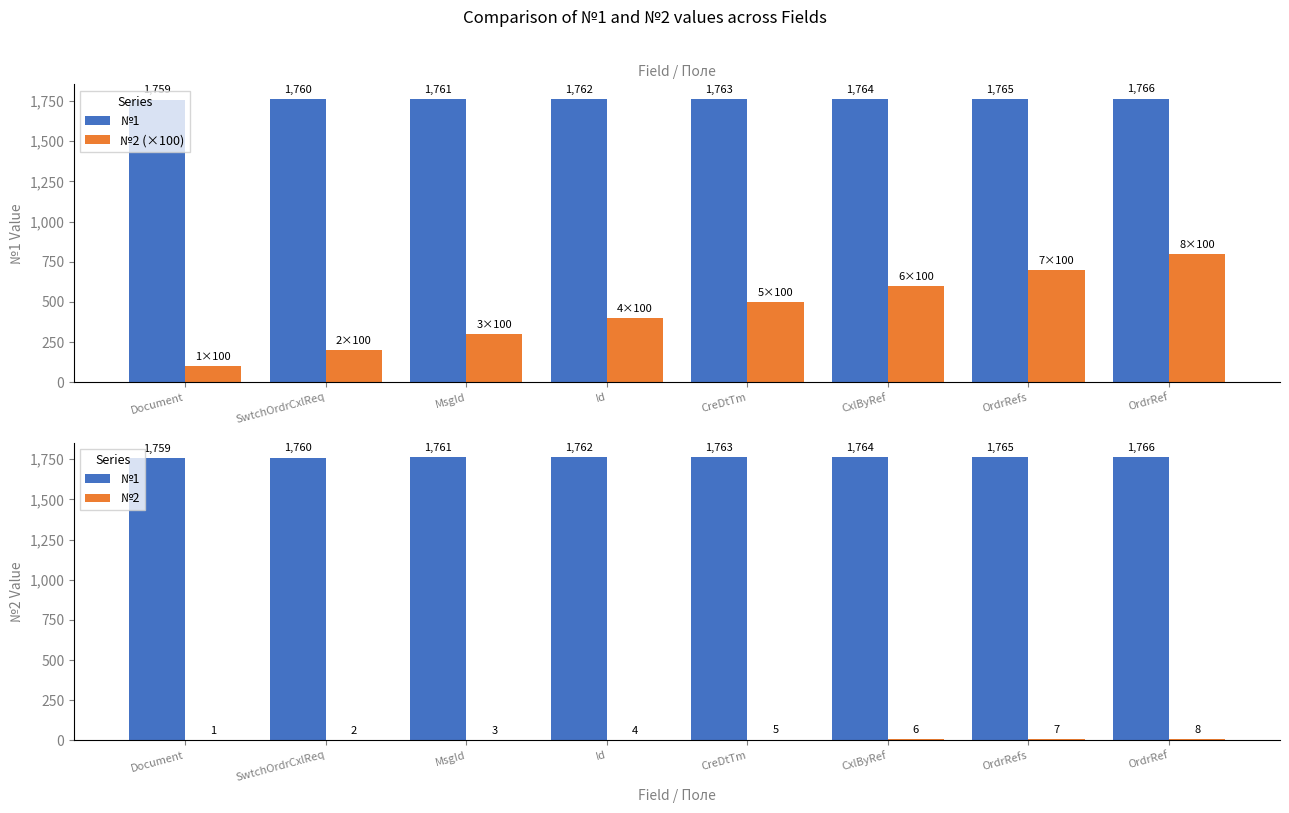

Is the value of №2 at Document greater than the value of №2 (×100) at CxlByRef?

No